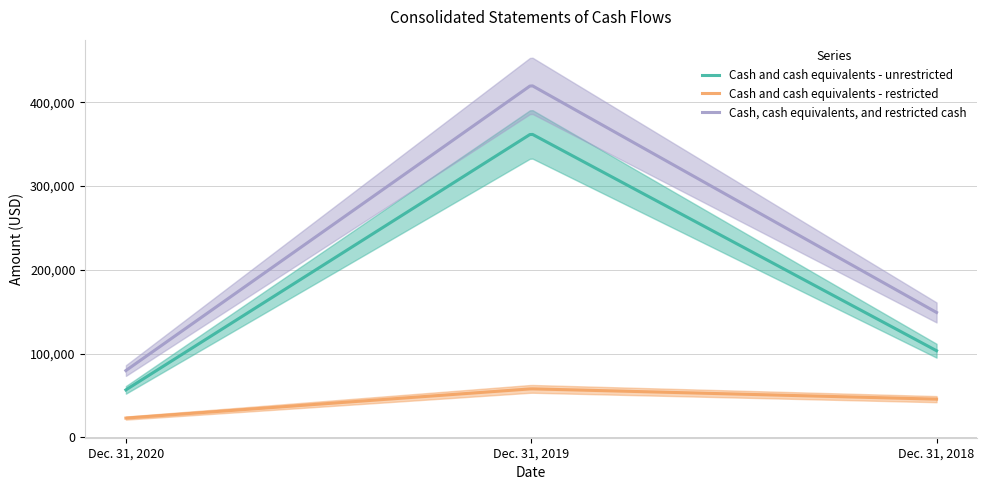

What is the difference between the highest and lowest values at Dec. 31, 2019?

362430